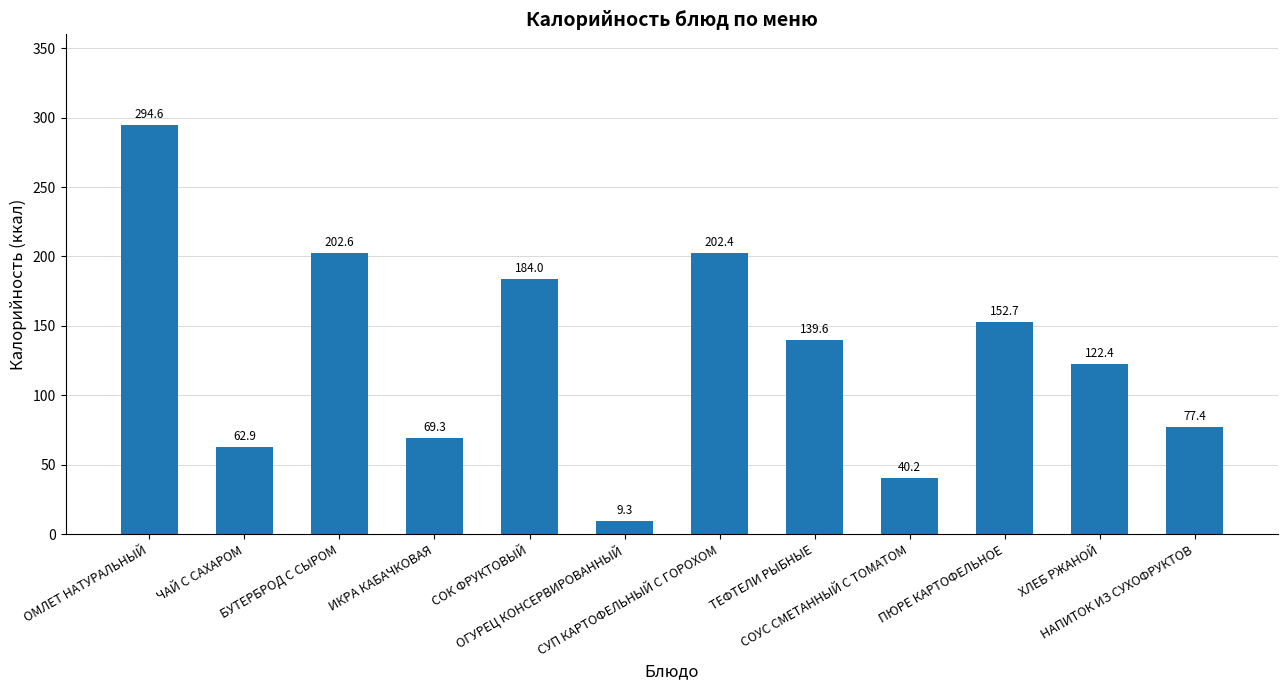

What is the smallest value displayed?

9.3